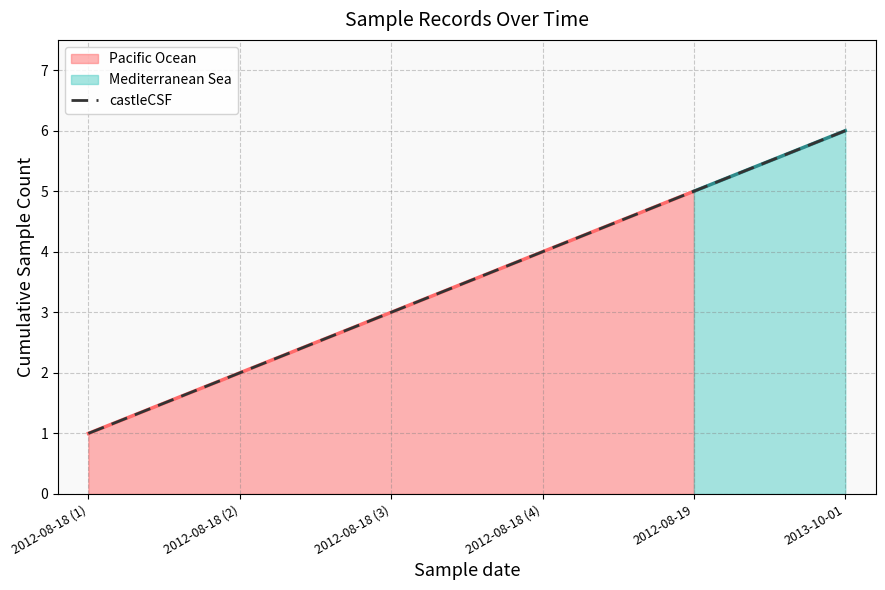

Approximately how many times larger is the value at 2012-08-18 (4) compared to 2012-08-19?

0.8